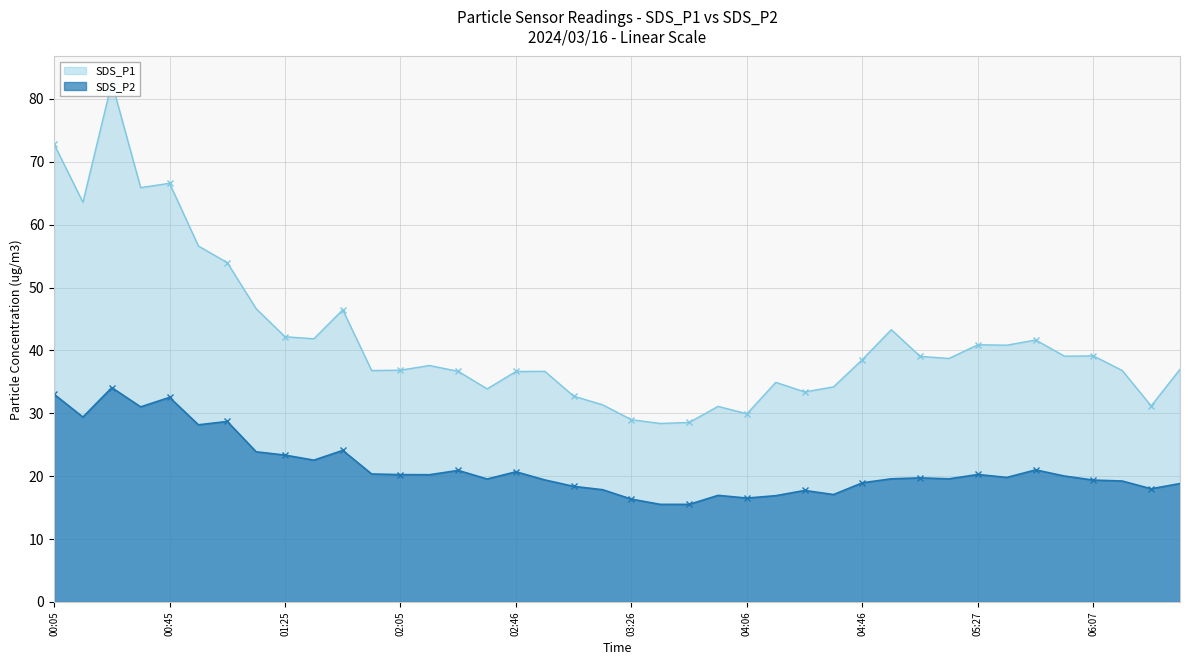

What is the sum of all SDS_P2 values?

855.4